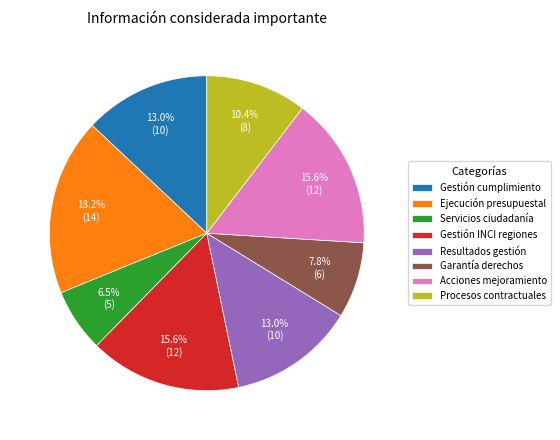

What is the smallest slice in the pie chart?

Servicios ciudadanía